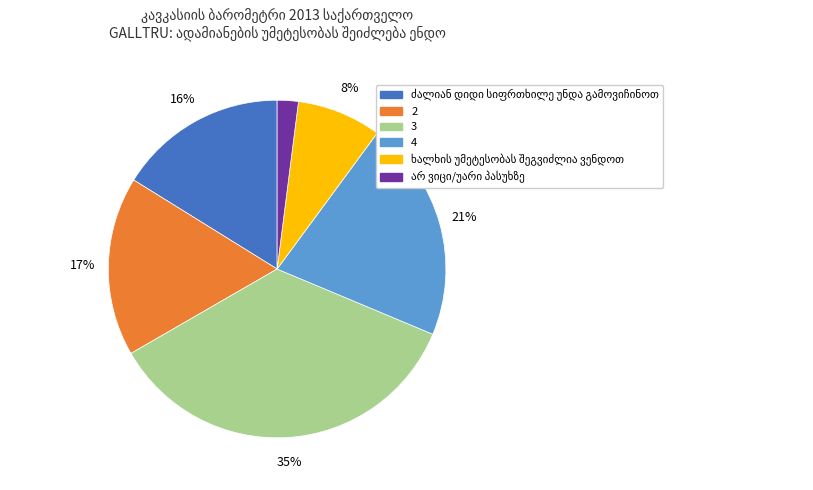

Which category has the biggest portion of the pie?

3